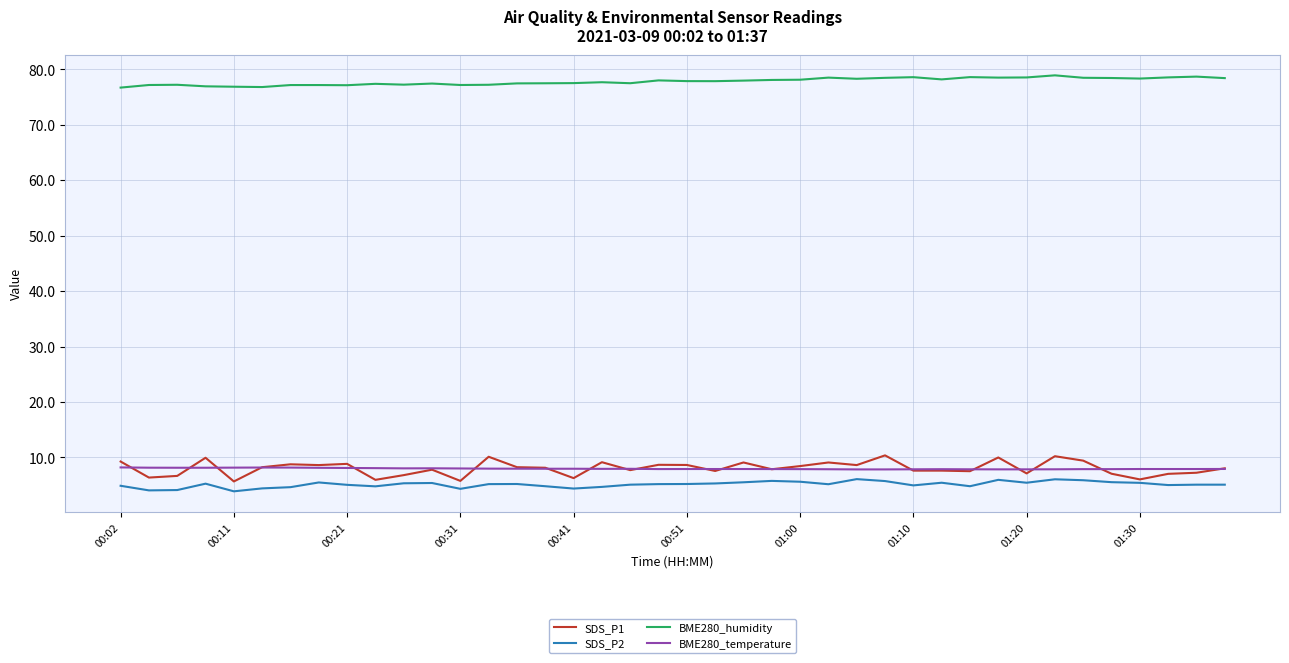

What is the greatest value displayed?

78.9